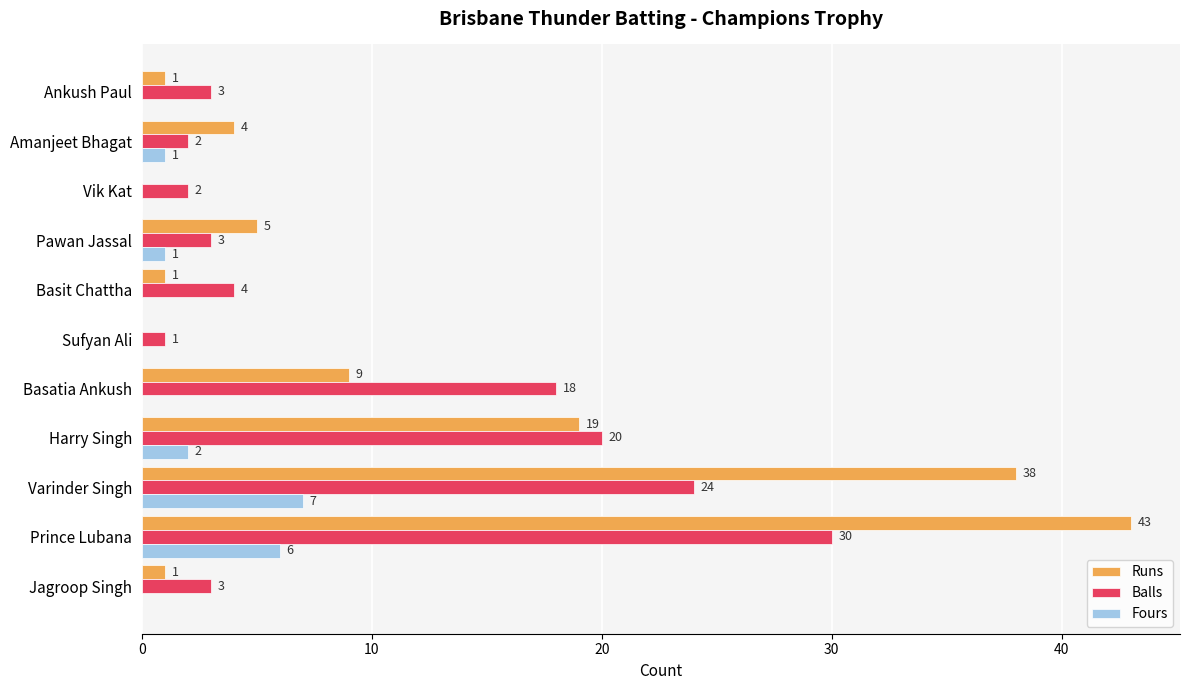

At which label is Runs closest to 21?

Harry Singh